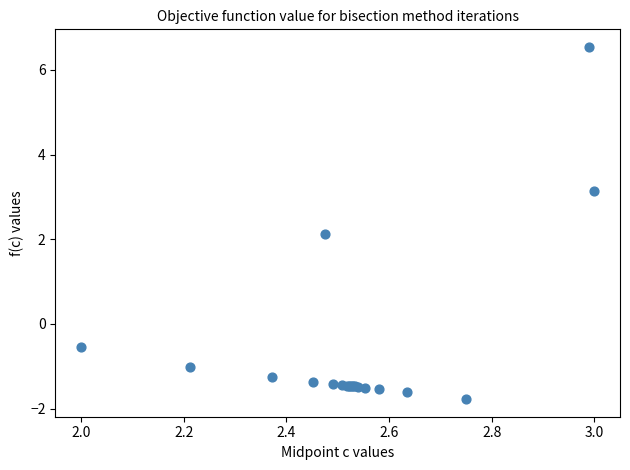

What Y value in the scatter plot is closest to 2?

2.1